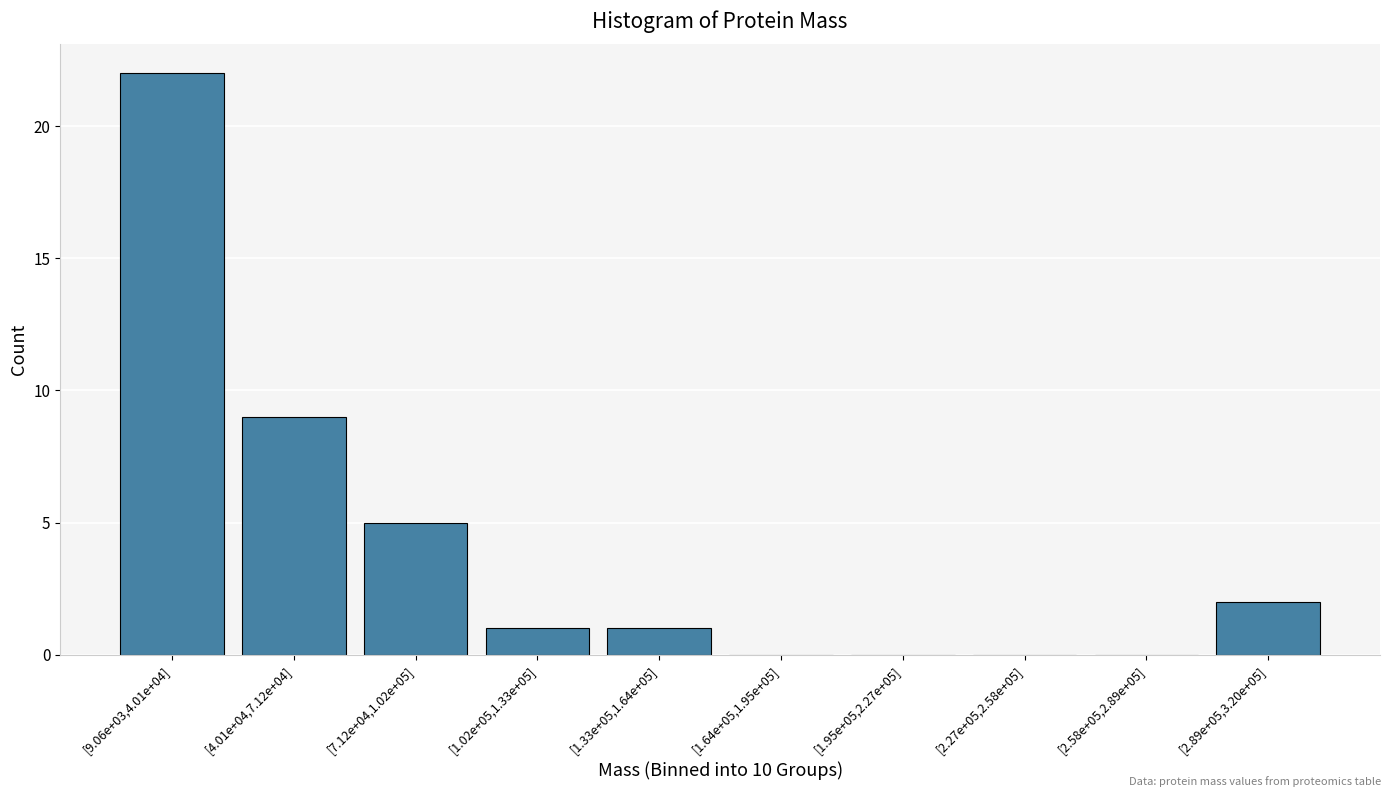

Reading right to left, list all the values displayed in this chart.

[2.89e+05,3.20e+05]=2	[2.58e+05,2.89e+05]=0	[2.27e+05,2.58e+05]=0	[1.95e+05,2.27e+05]=0	[1.64e+05,1.95e+05]=0	[1.33e+05,1.64e+05]=1	[1.02e+05,1.33e+05]=1	[7.12e+04,1.02e+05]=5	[4.01e+04,7.12e+04]=9	[9.06e+03,4.01e+04]=22